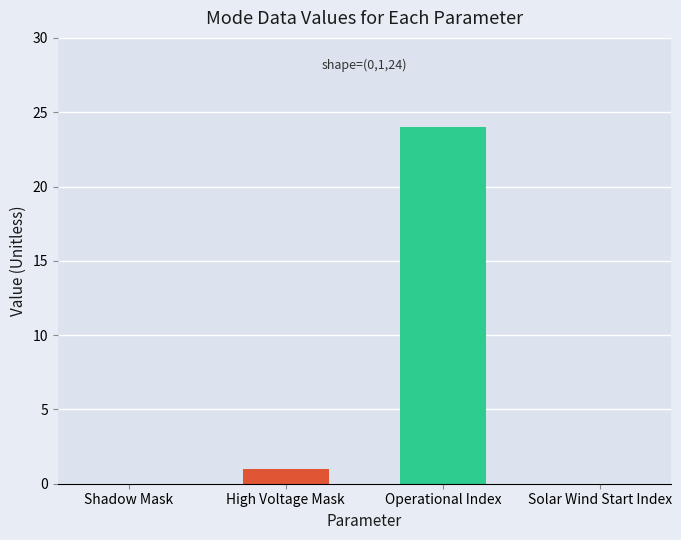

What is the difference between the values at Operational Index and Shadow Mask?

24